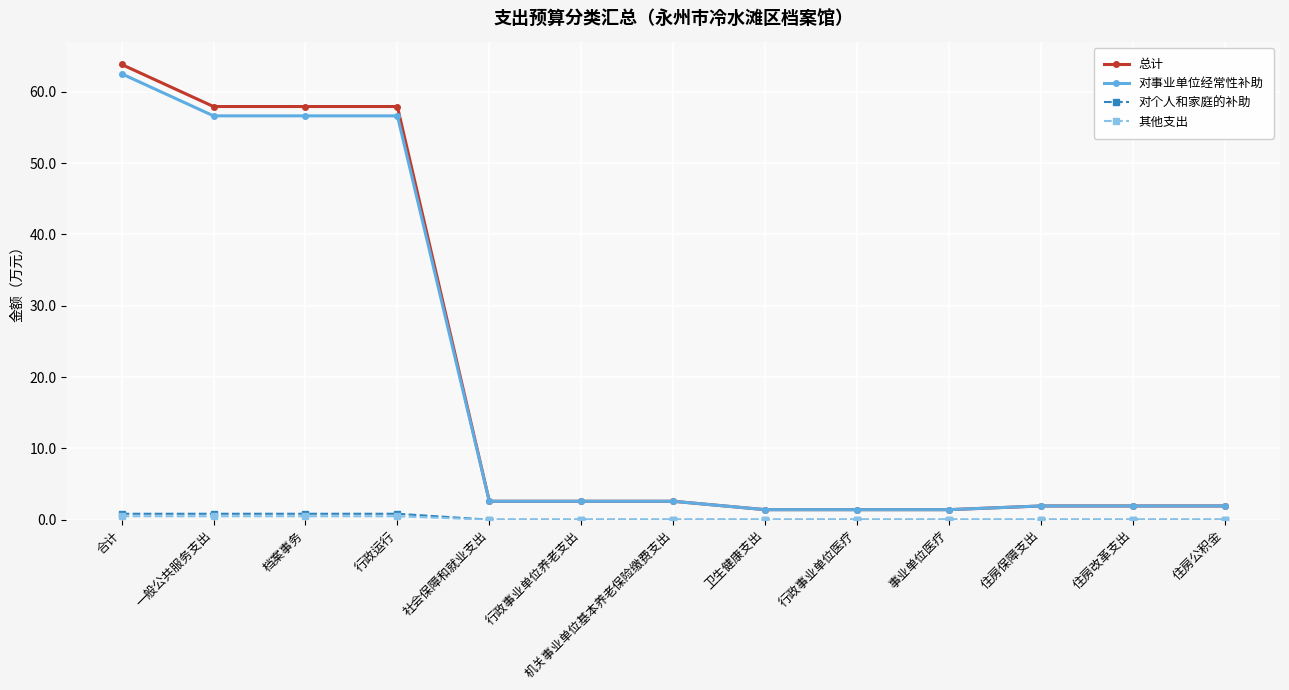

What is the difference between the highest and lowest values at 住房改革支出?

1.9